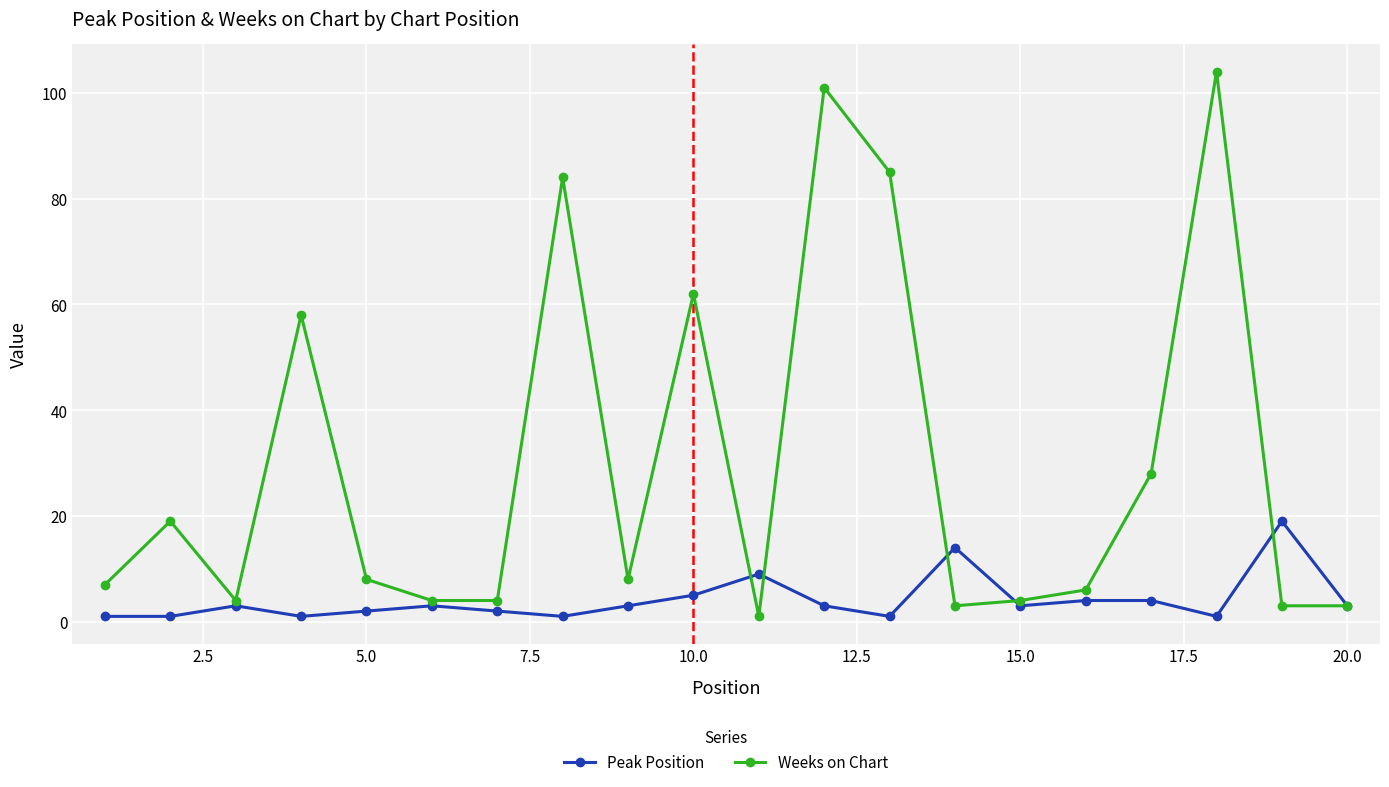

Which series has the widest spread of values?

Weeks on Chart